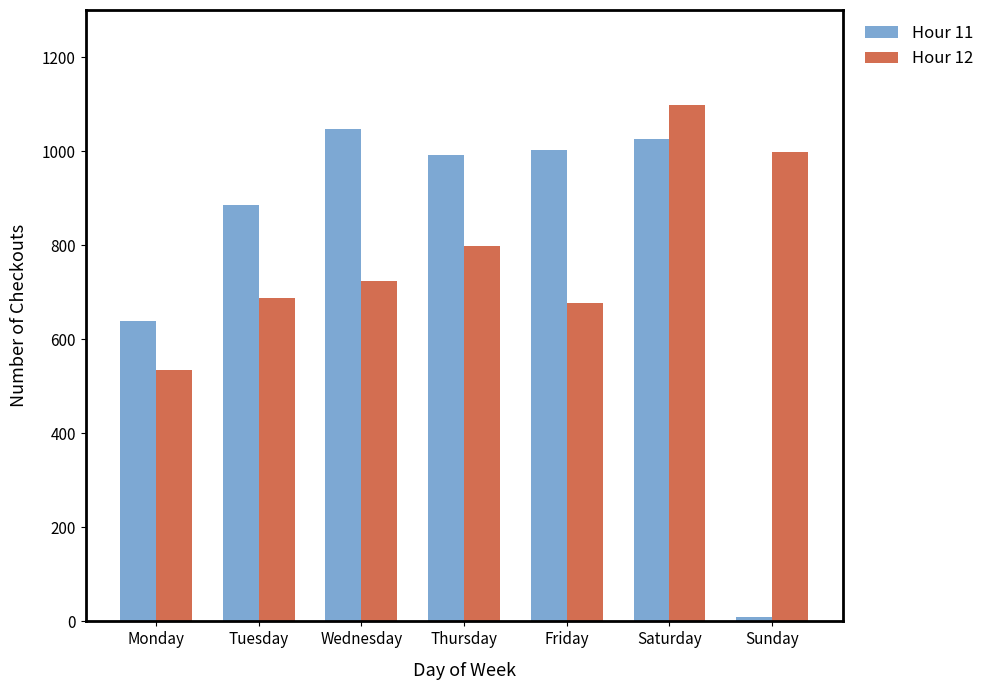

Does the chart contain any negative values?

No